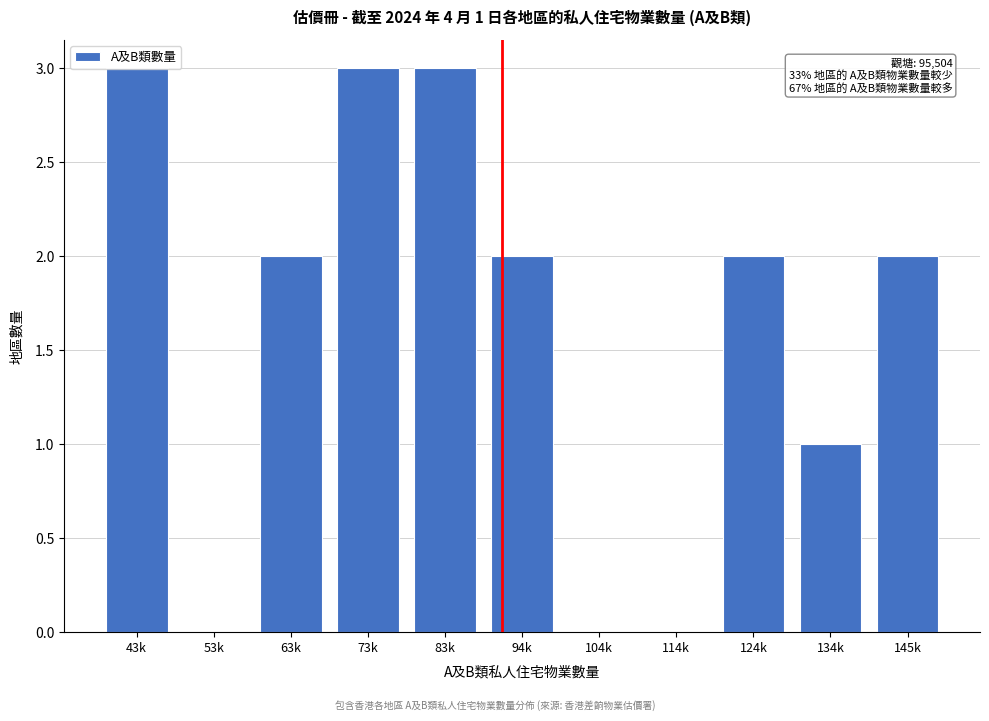

What is the sum of all values?

18